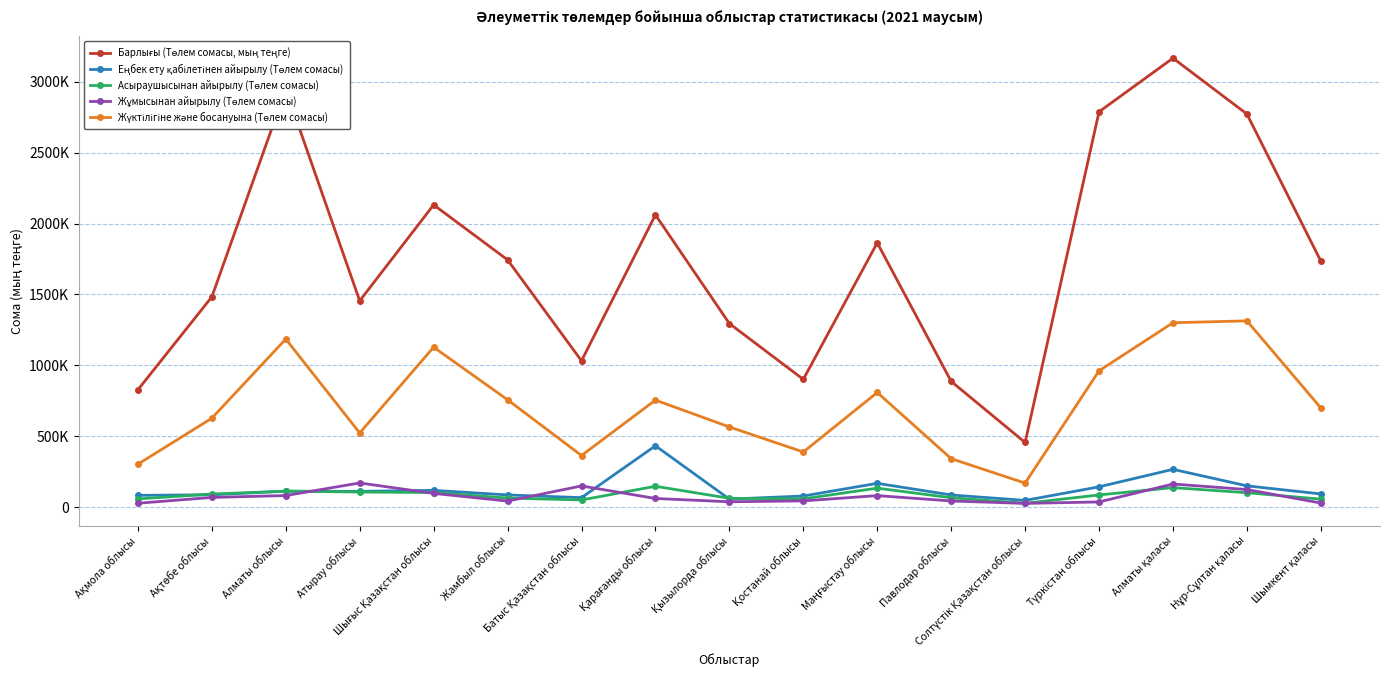

Which series changed the most between Маңғыстау облысы and Түркістан облысы?

Барлығы (Төлем сомасы, мың теңге)